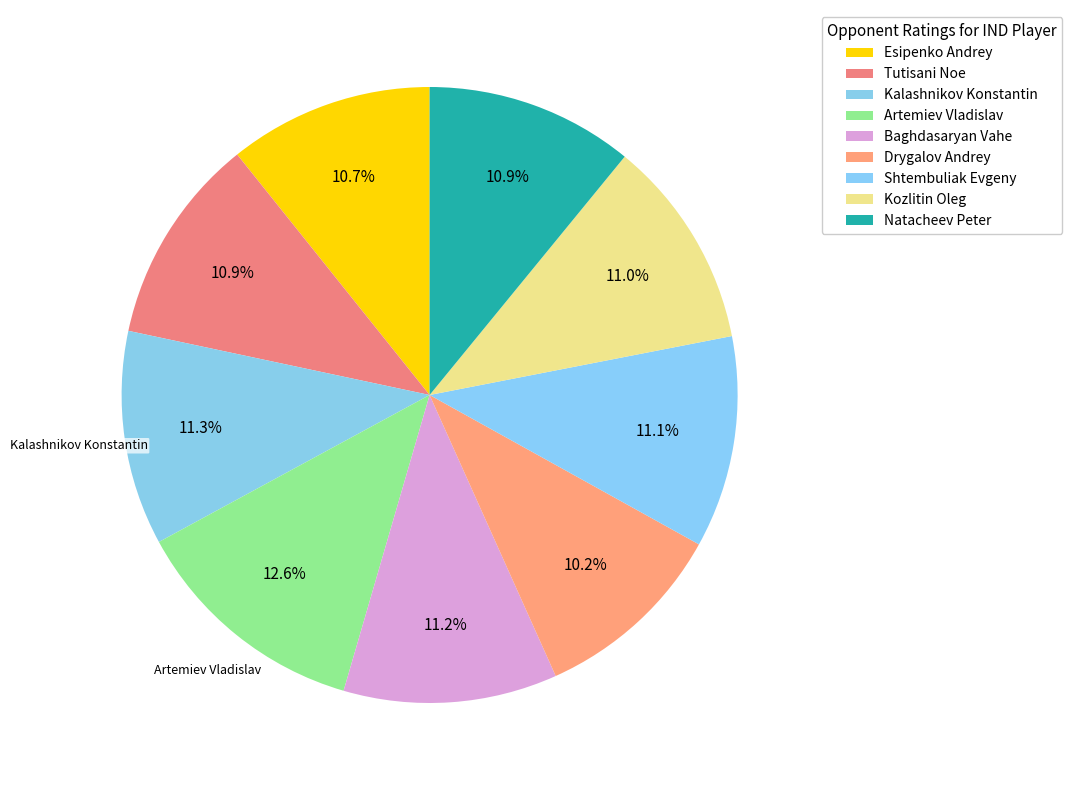

How many segments does this pie chart have?

9